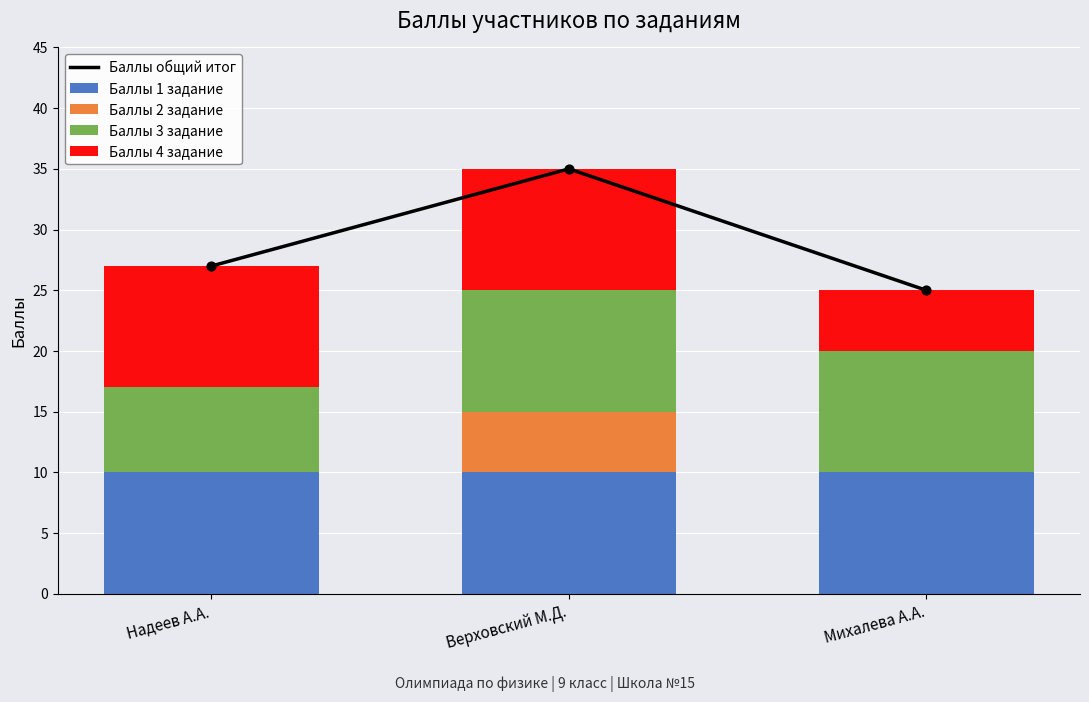

Is the value of Баллы общий итог at Надеев А.А. greater than the value of Баллы 1 задание at Верховский М.Д.?

Yes